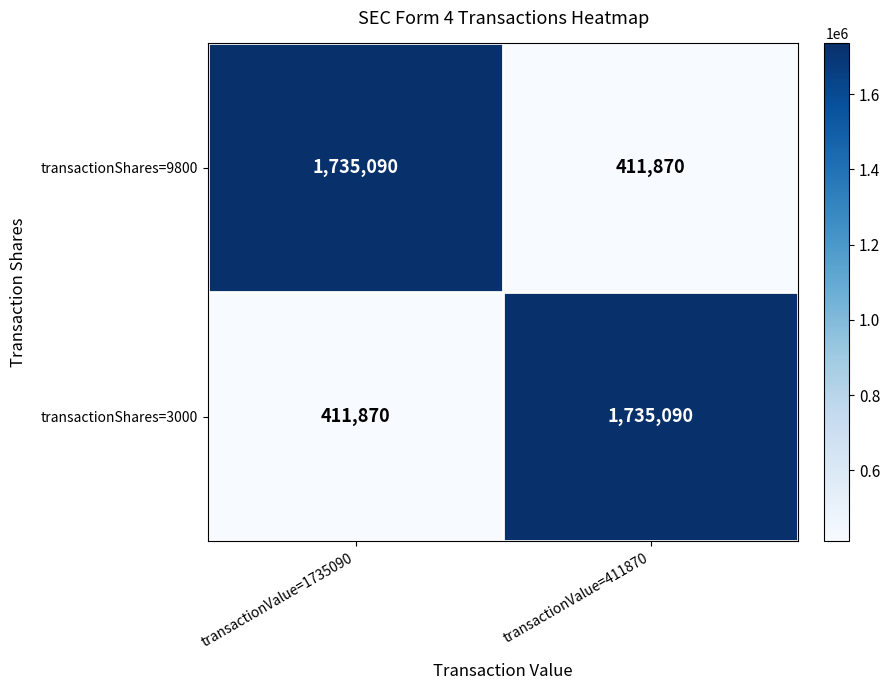

What is the difference between the transactionShares=9800 values at transactionValue=411870 and transactionValue=1735090?

1323220